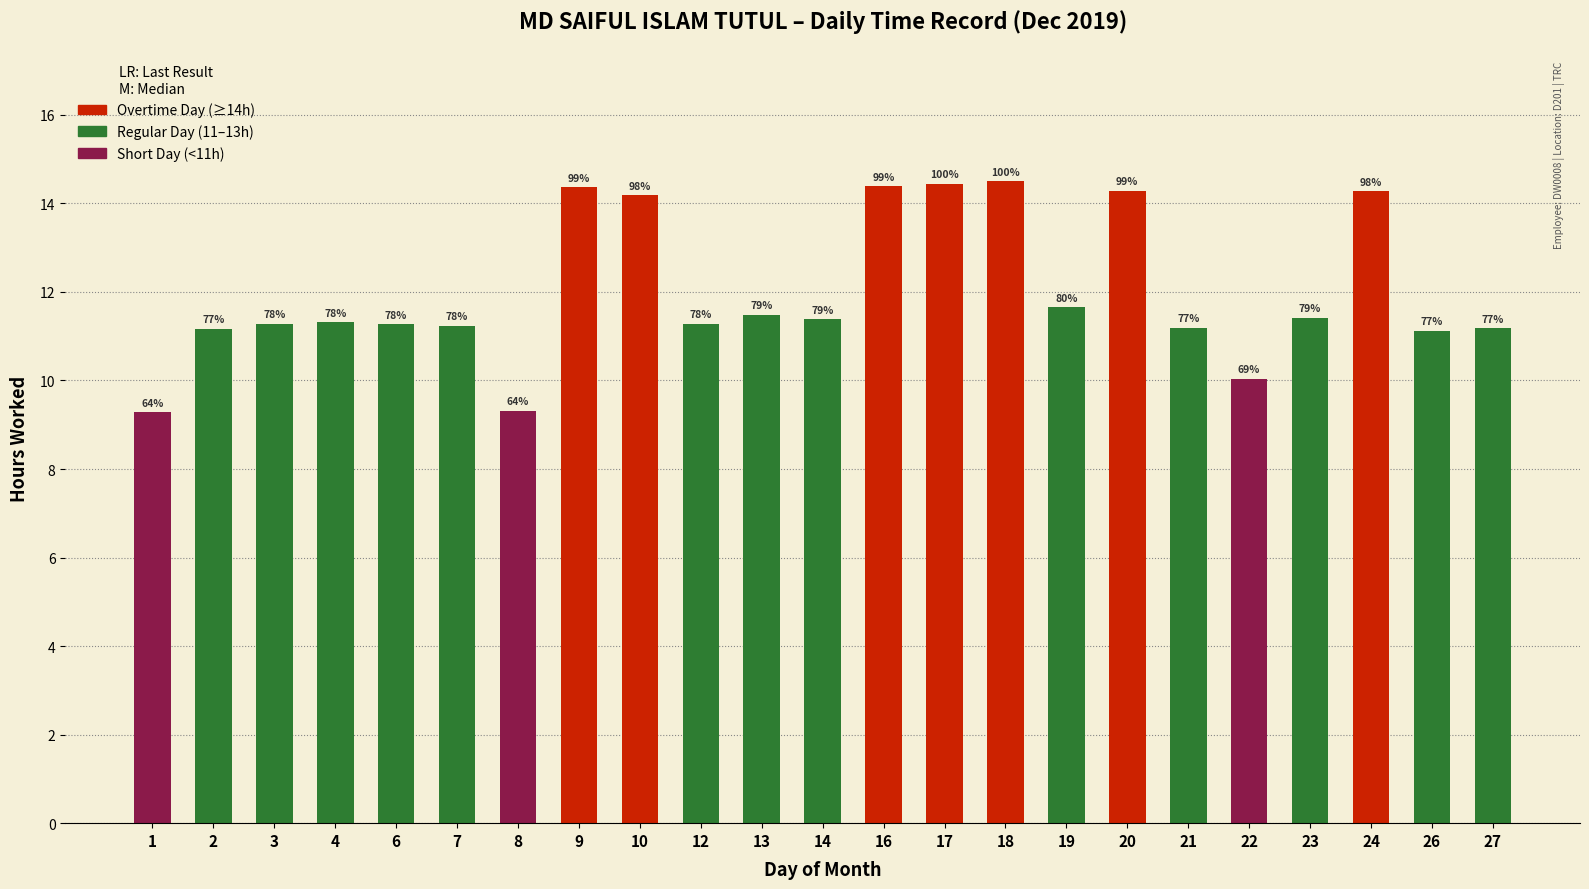

What is the maximum value shown in the chart?

14.5